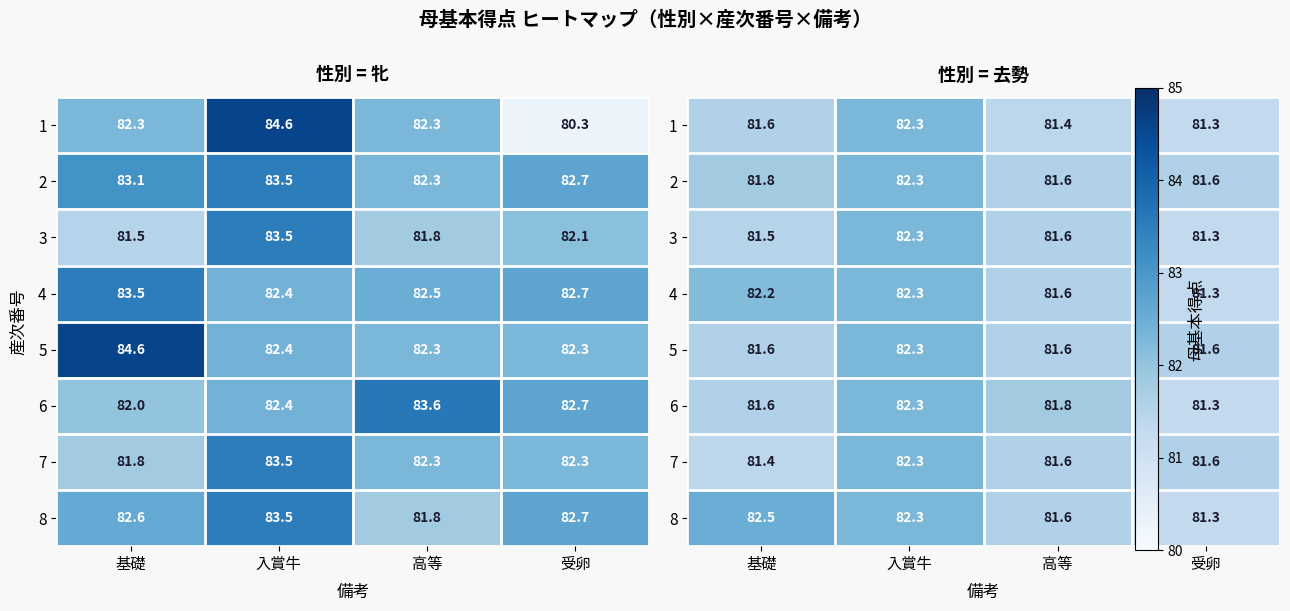

What is the total value across all series at 入賞牛?

658.4